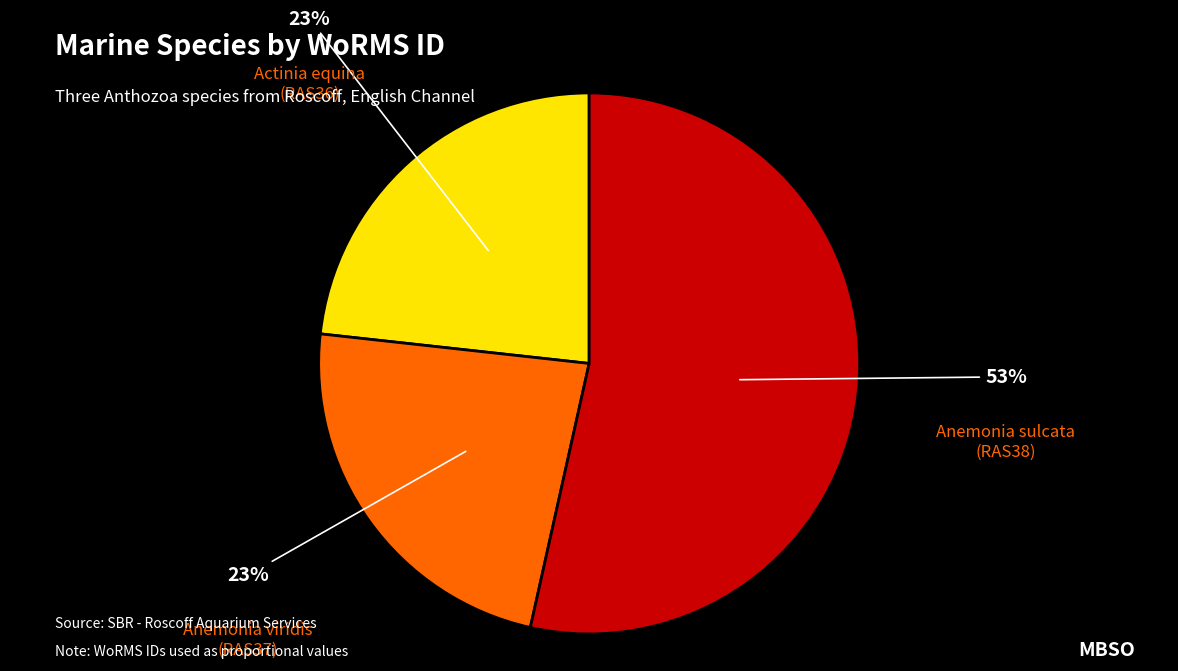

How many slices are in this pie chart?

3